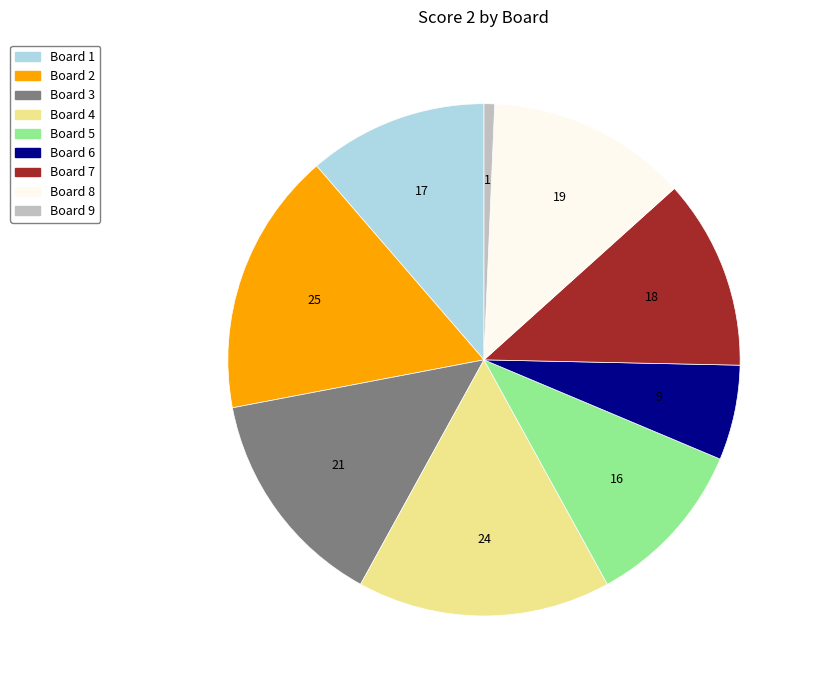

Does any single category account for the majority?

No